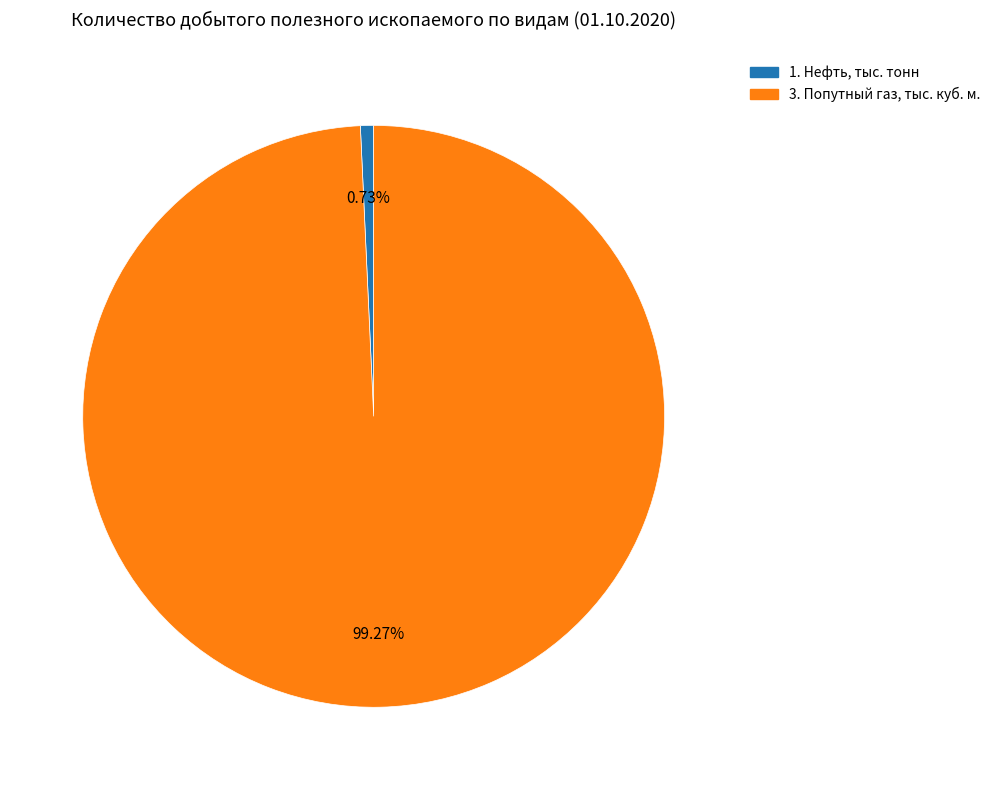

Does any single category account for the majority?

Yes